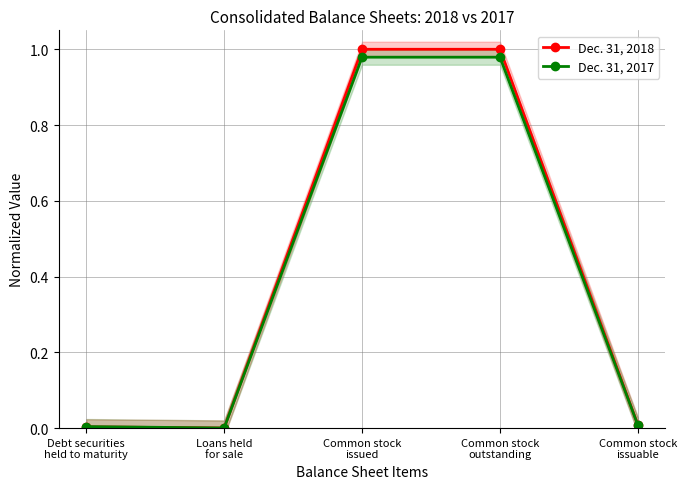

What position from the left is Loans held
for sale?

2